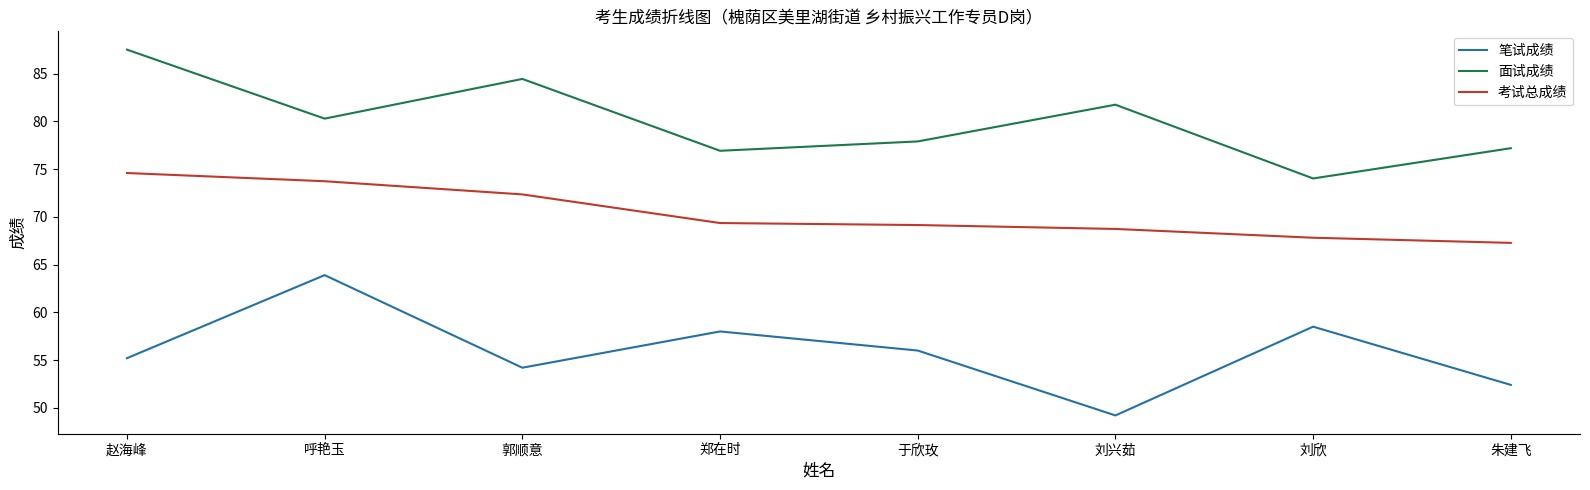

True or false: 笔试成绩 and 面试成绩 intersect in this chart.

False